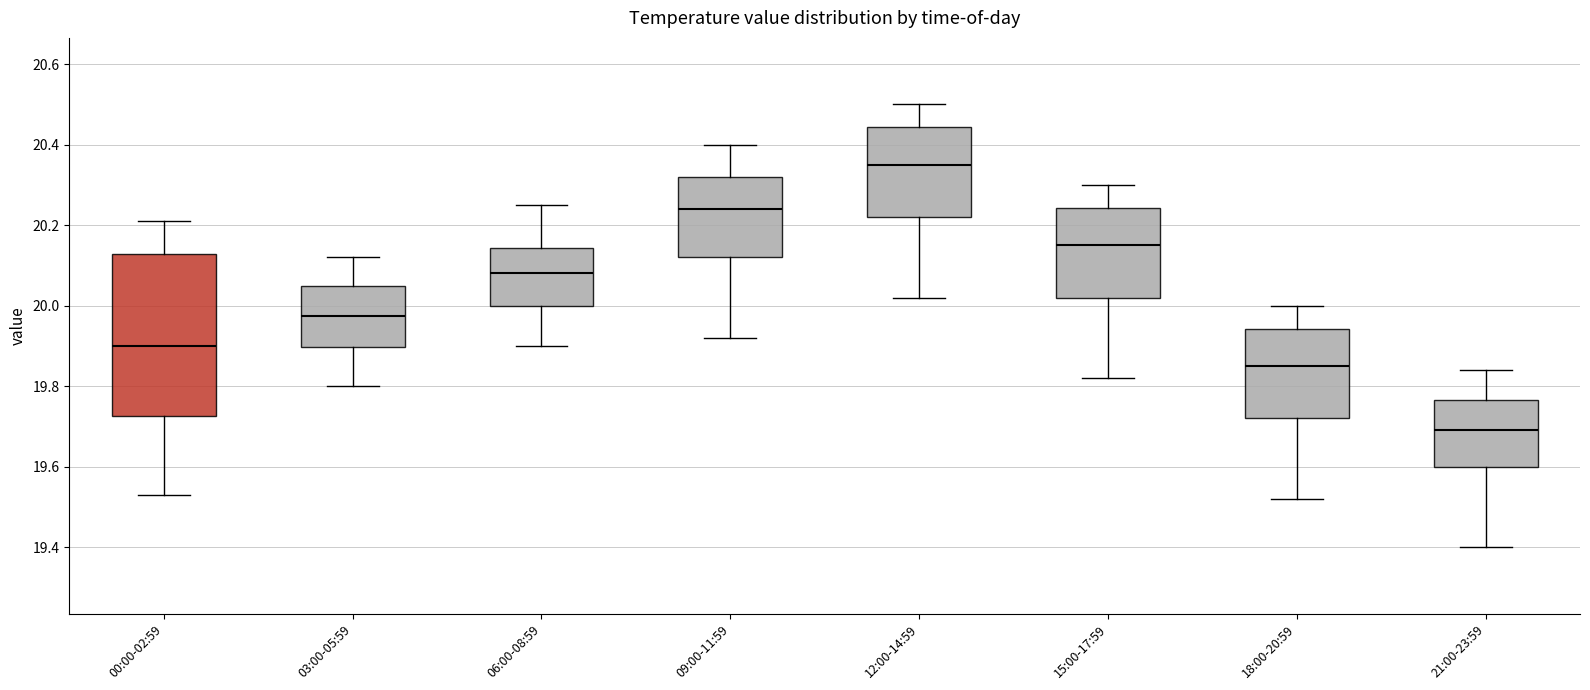

Reading left to right, read every box against the y-axis: the position of its median line, the range the box covers, and the ends of its whiskers. The values are not printed on the chart, so give them approximately, as read against the axis.

00:00-02:59: median 19.90, box 19.72 to 20.12, whiskers 19.54 to 20.22
03:00-05:59: median 19.98, box 19.90 to 20.06, whiskers 19.80 to 20.12
06:00-08:59: median 20.08, box 20.00 to 20.14, whiskers 19.90 to 20.26
09:00-11:59: median 20.24, box 20.12 to 20.32, whiskers 19.92 to 20.40
12:00-14:59: median 20.36, box 20.22 to 20.44, whiskers 20.02 to 20.50
15:00-17:59: median 20.16, box 20.02 to 20.24, whiskers 19.82 to 20.30
18:00-20:59: median 19.86, box 19.72 to 19.94, whiskers 19.52 to 20.00
21:00-23:59: median 19.70, box 19.60 to 19.76, whiskers 19.40 to 19.84